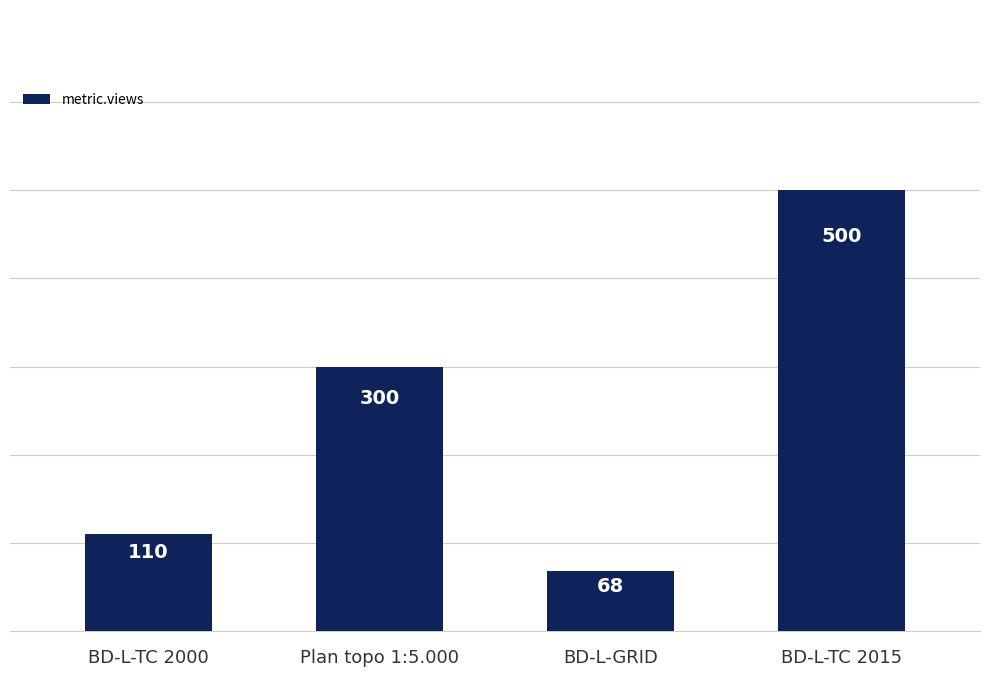

List the labels in order of value, smallest first.

BD-L-GRID, BD-L-TC 2000, Plan topo 1:5.000, BD-L-TC 2015